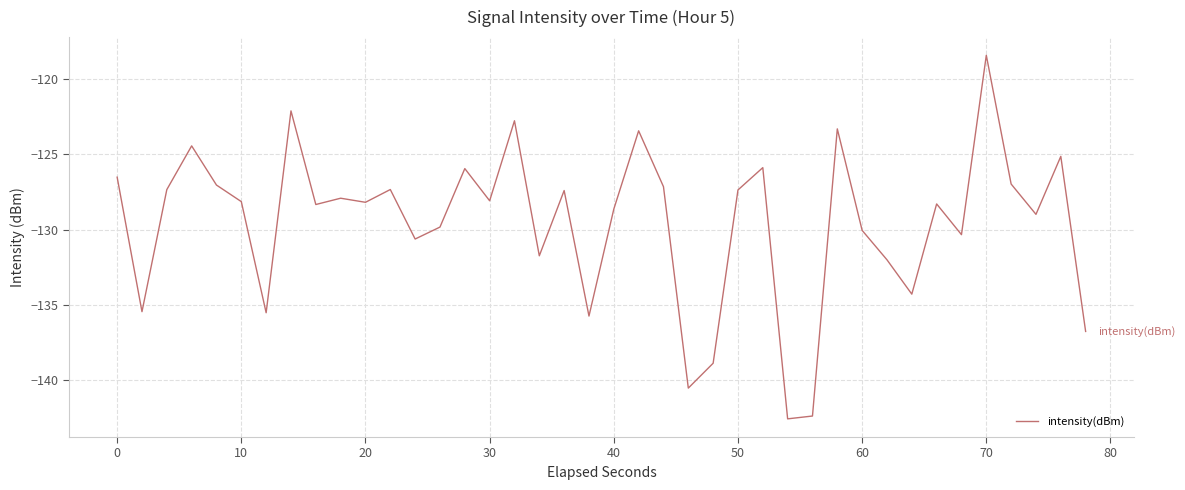

What is the difference between the maximum and minimum values?

24.1